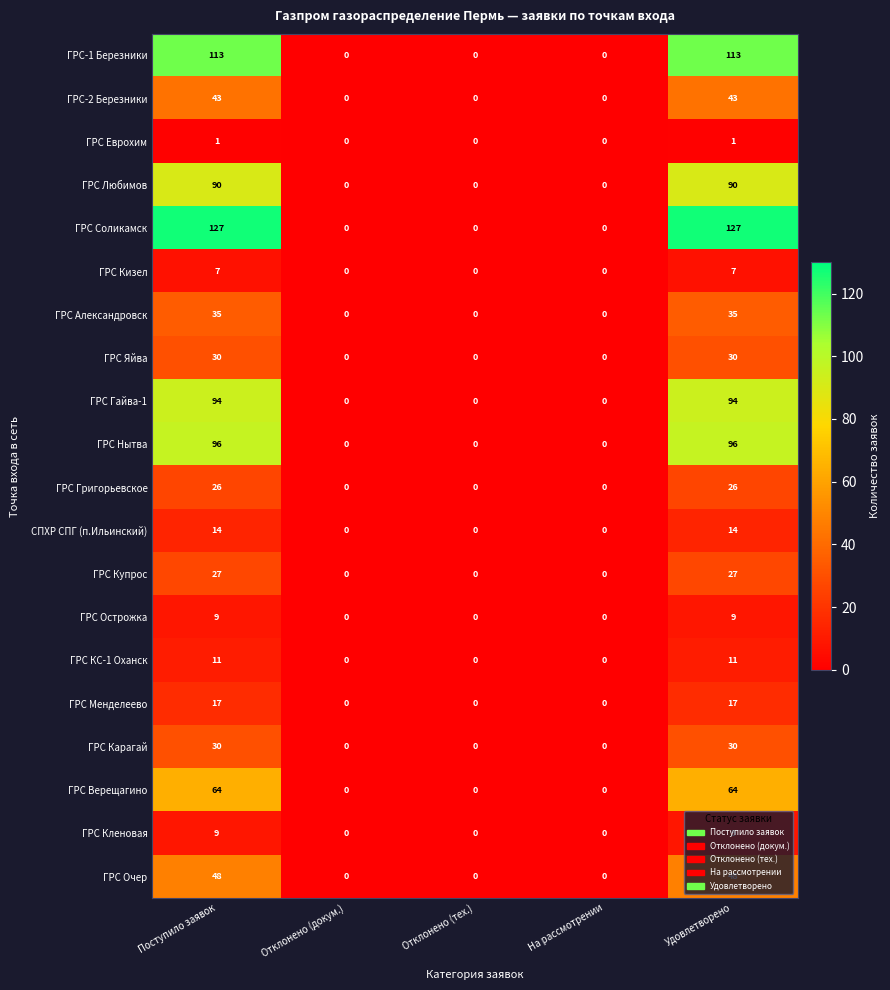

Which series has the widest spread of values?

ГРС Соликамск